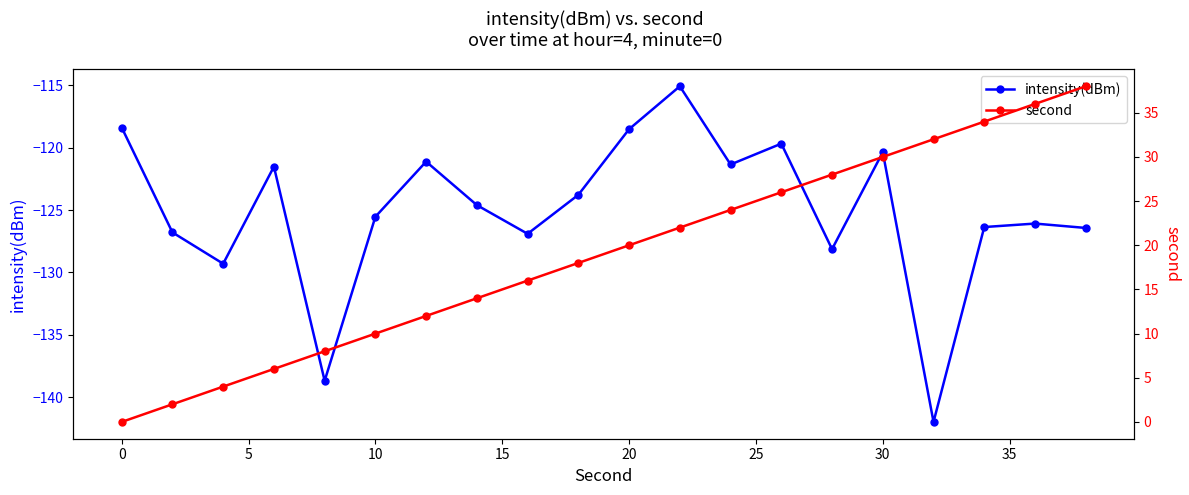

How many interior local peaks does the intensity(dBm) series have?

6